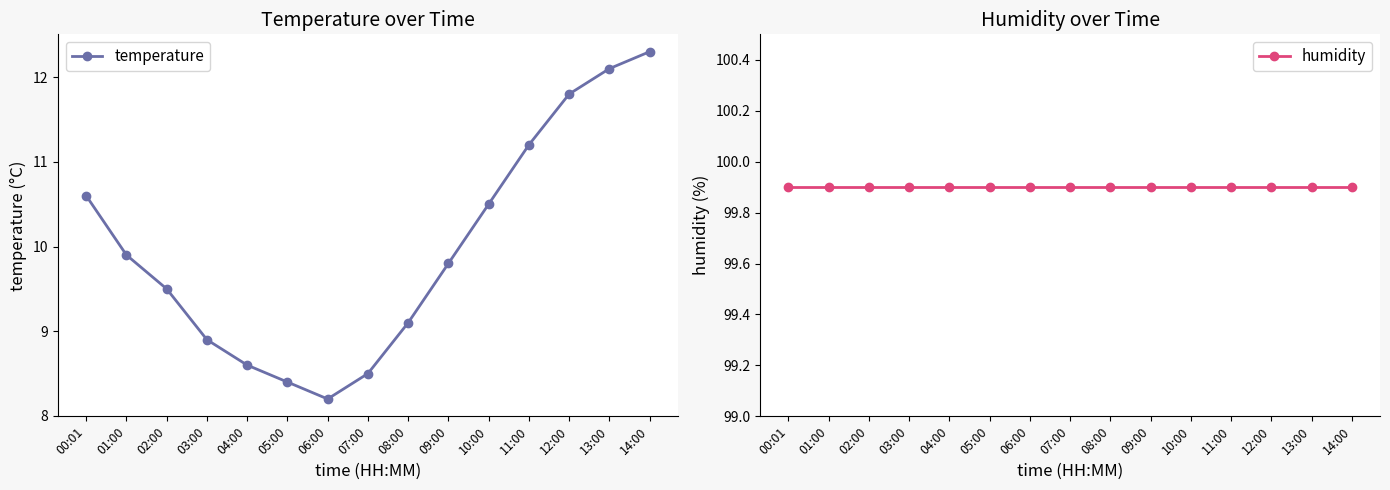

What are all the series names shown in the legend?

temperature, humidity